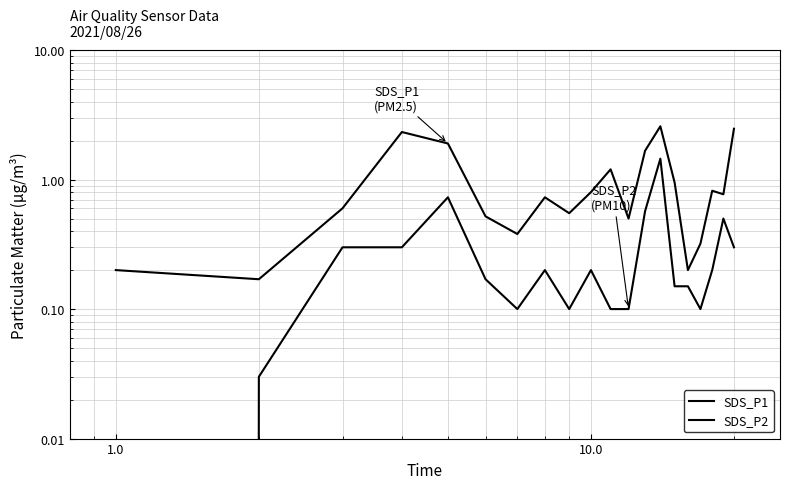

Does the chart have visible grid lines?

Yes